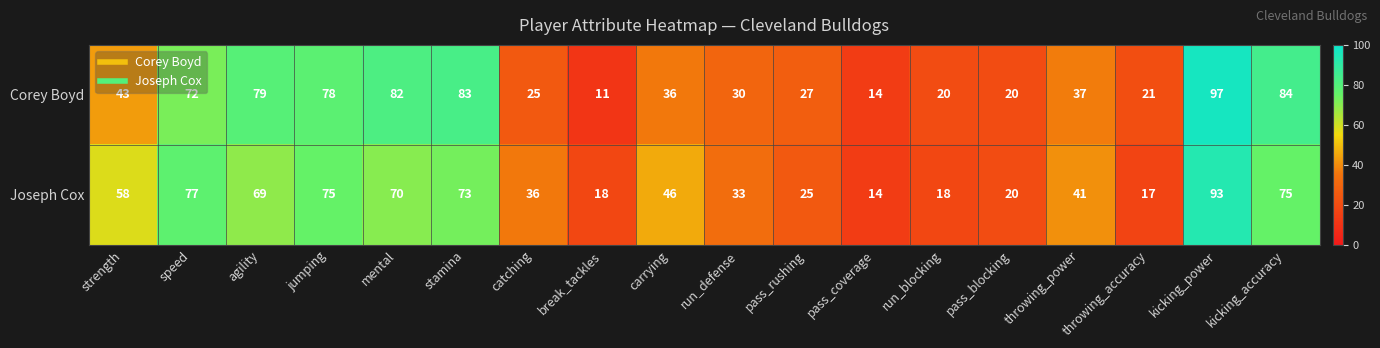

Which label corresponds to the largest value in the chart?

kicking_power